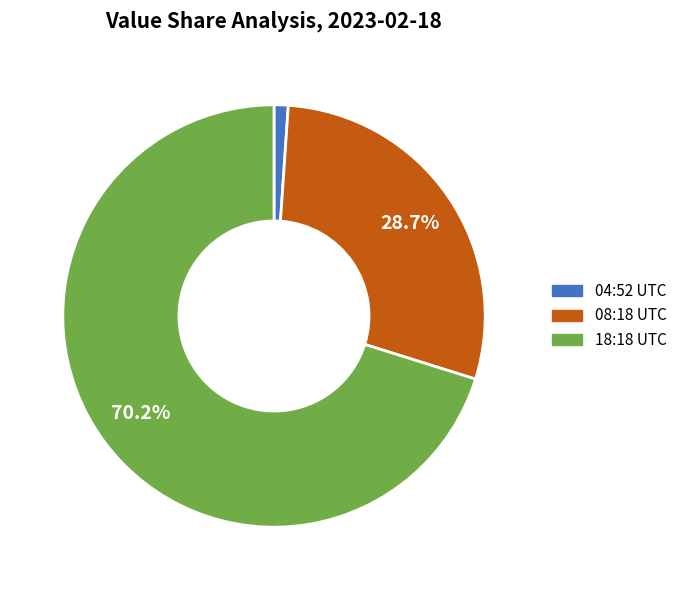

Is the sum of 08:18 UTC and 04:52 UTC greater than half?

No